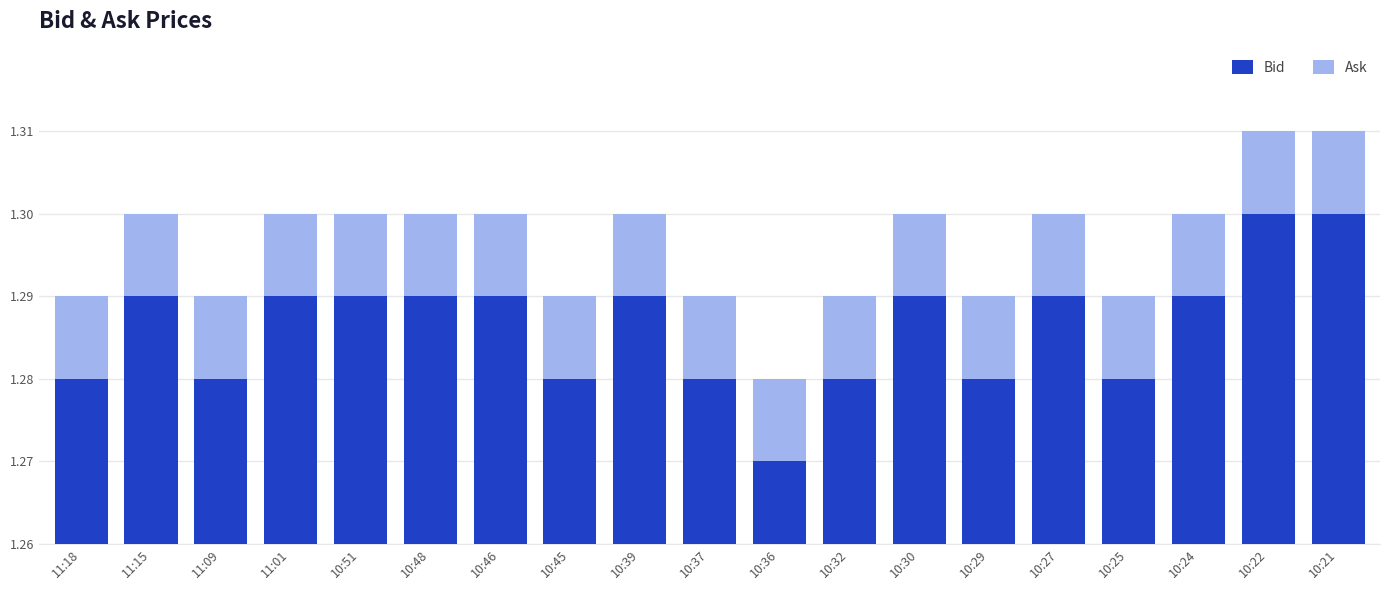

What are all the series names shown in the legend?

Bid, Ask